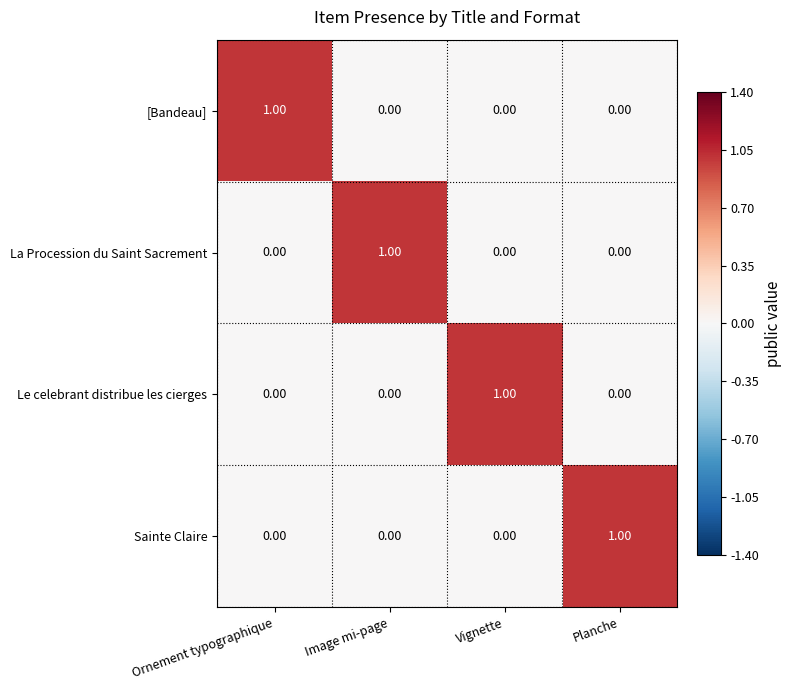

At how many categories does at least one series exceed 0?

4